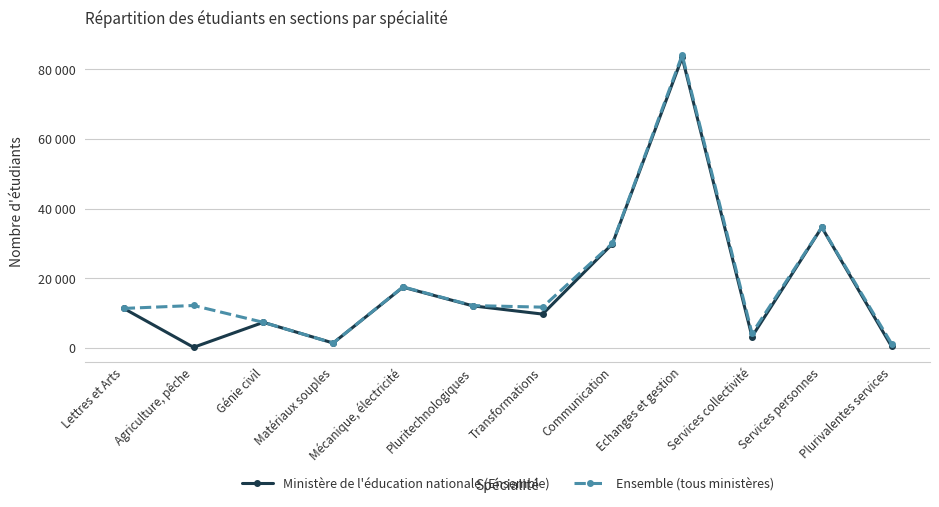

What is the label of the 2nd point from the right?

Services personnes